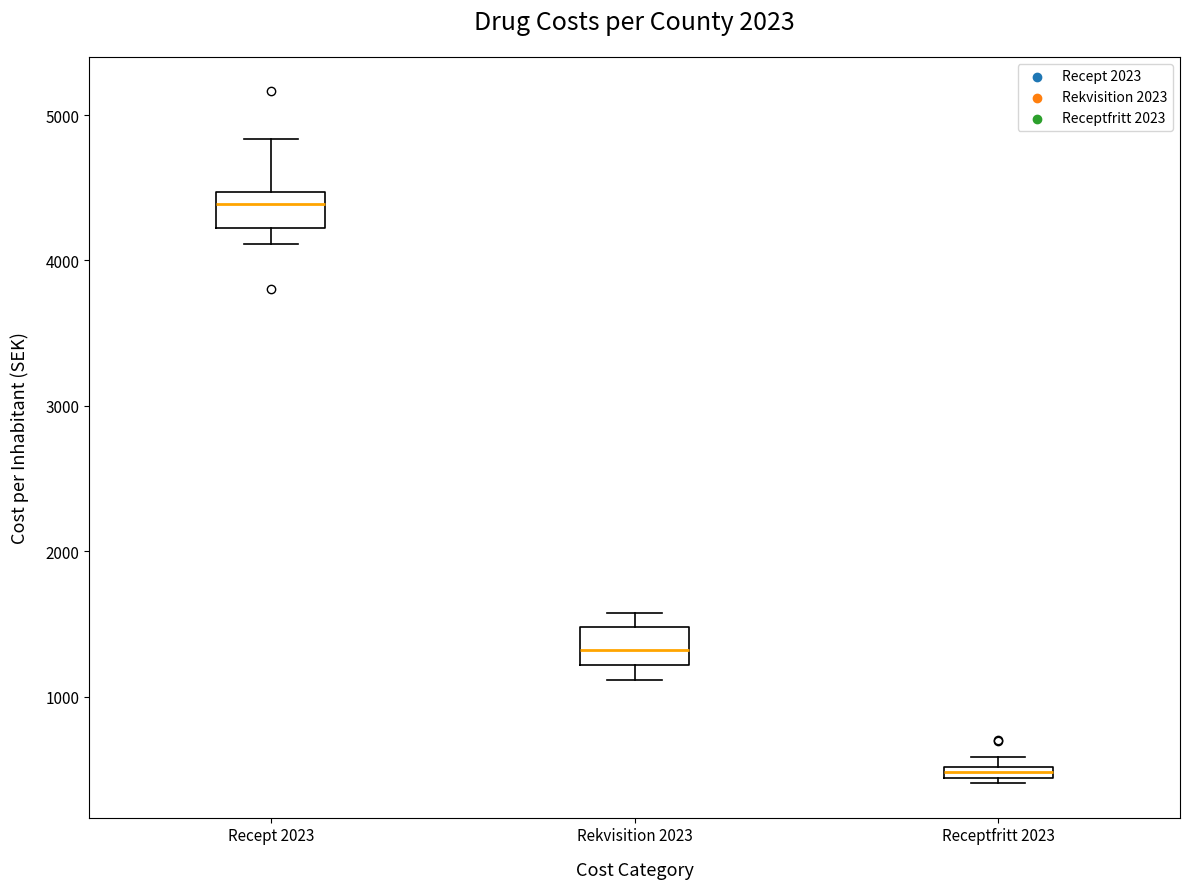

Where is the upper edge of the box for Recept 2023 on the y-axis? The values are not printed on the chart, so give them approximately, as read against the axis.

4500